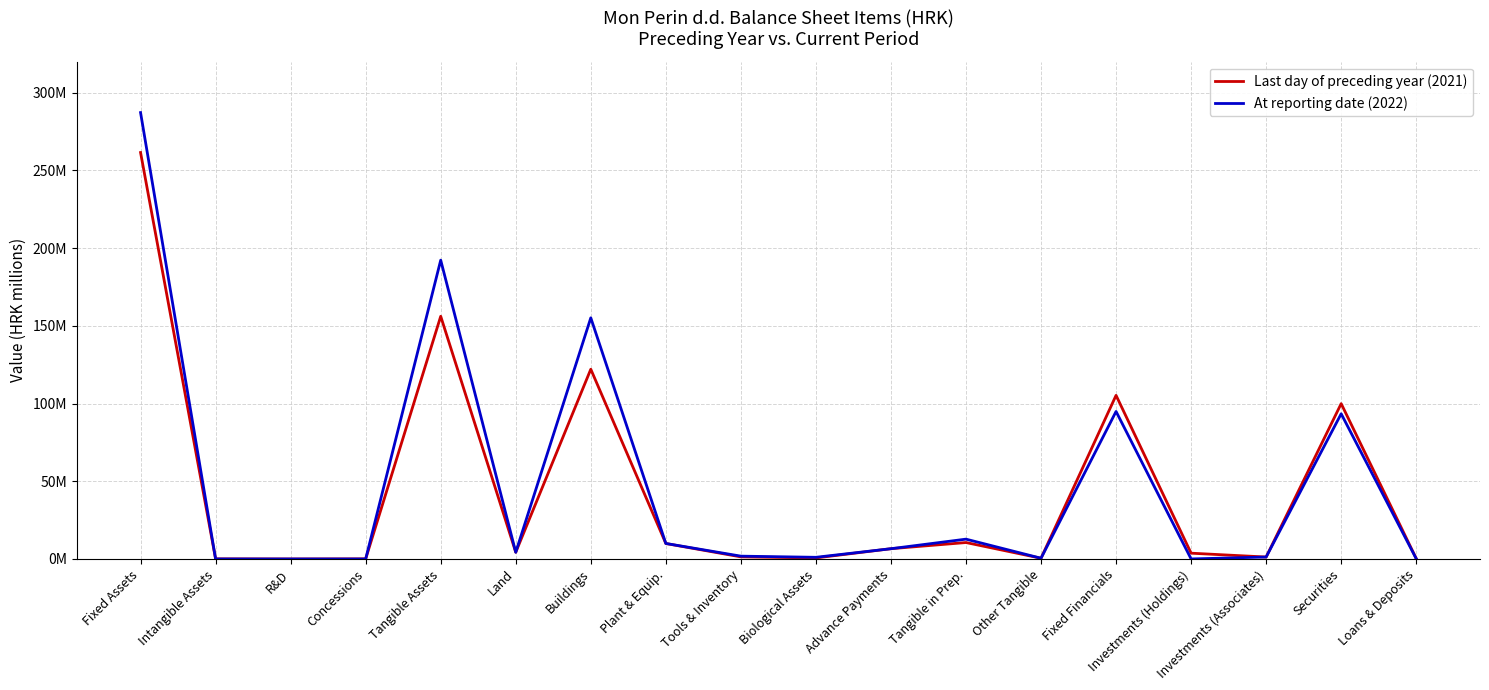

Reading left to right, list all the values displayed in this chart.

Last day of preceding year (2021): 261542268	79577	3153	76424	156169012	4331290	122107086	9964477	1365336	690424	6630298	10591466	488635	105293679	3740000	1266600	99961775	325304
At reporting date (2022): 287240560	17610	12554	5056	192291767	4331290	155163224	9998159	1830716	1089570	6618451	12771722	488635	94931183	40000	1266600	93443925	180658